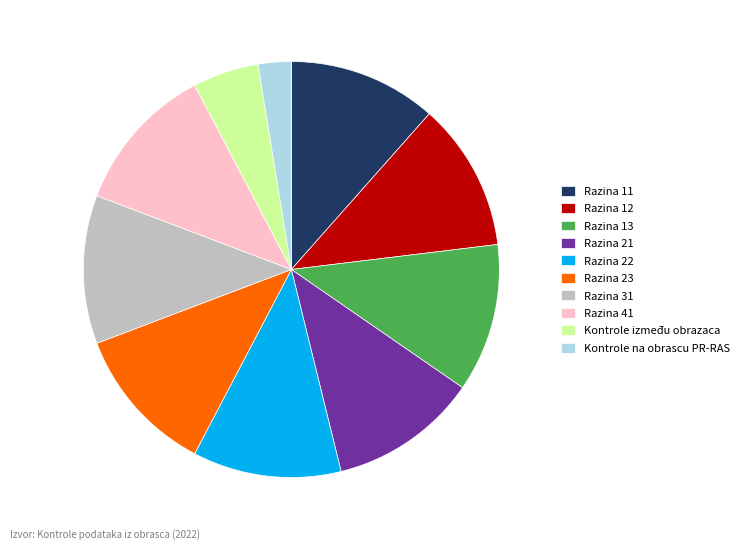

Is Razina 21 the majority of the pie?

No